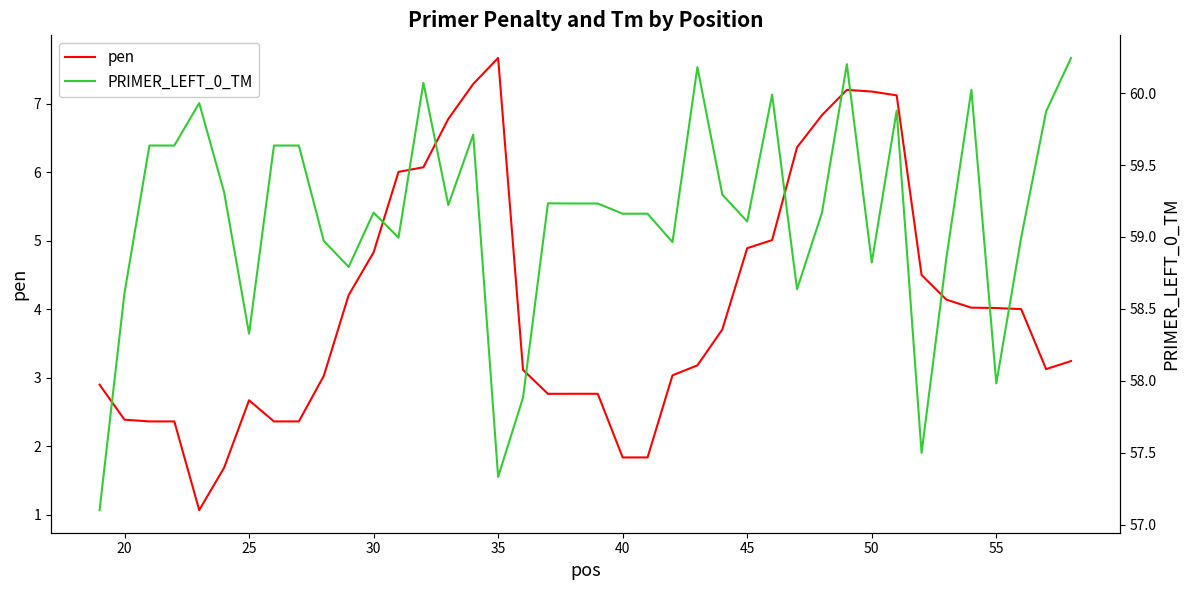

The pen series shows 4.8 at 30. True or false?

True